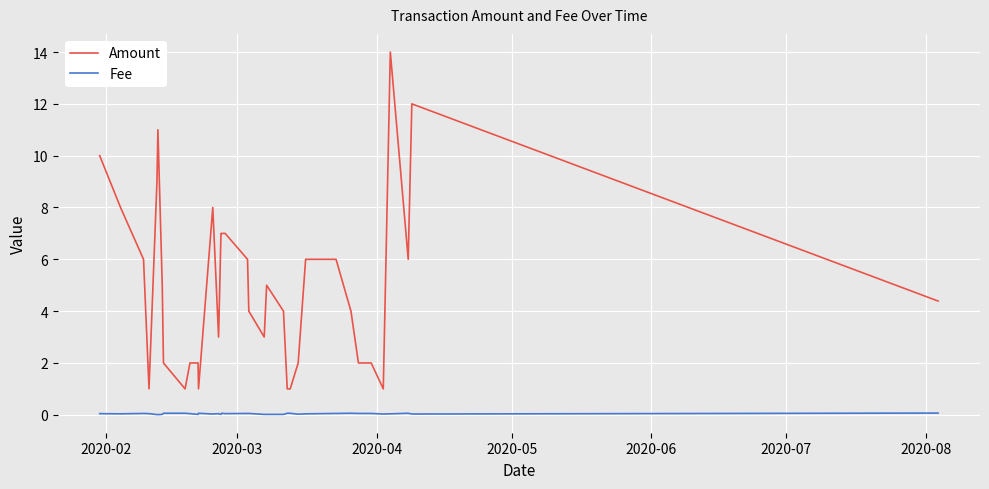

True or false: Amount and Fee cross at least once.

False